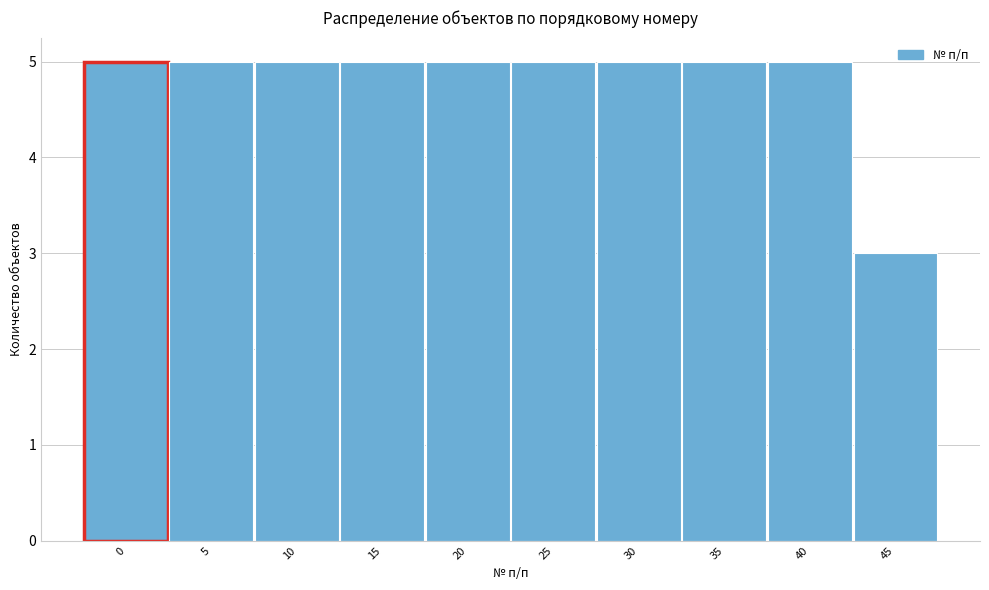

Reading right to left, list all the values displayed in this chart.

45=3	40=5	35=5	30=5	25=5	20=5	15=5	10=5	5=5	0=5